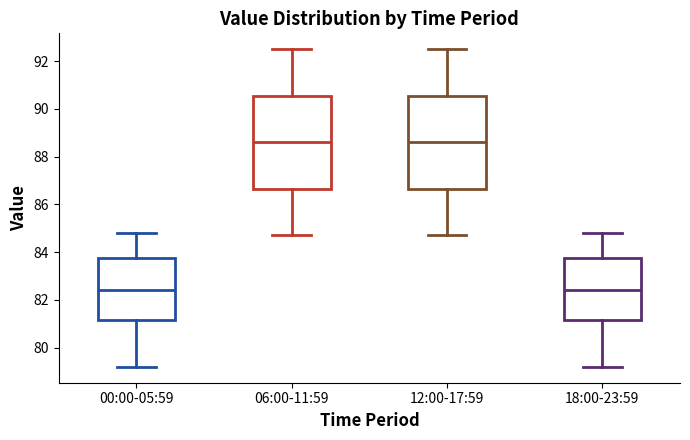

Reading left to right, read every box against the y-axis: the position of its median line, the range the box covers, and the ends of its whiskers. The values are not printed on the chart, so give them approximately, as read against the axis.

00:00-05:59: median 82.4, box 81.2 to 83.8, whiskers 79.2 to 84.8
06:00-11:59: median 88.6, box 86.6 to 90.6, whiskers 84.8 to 92.6
12:00-17:59: median 88.6, box 86.6 to 90.6, whiskers 84.8 to 92.6
18:00-23:59: median 82.4, box 81.2 to 83.8, whiskers 79.2 to 84.8